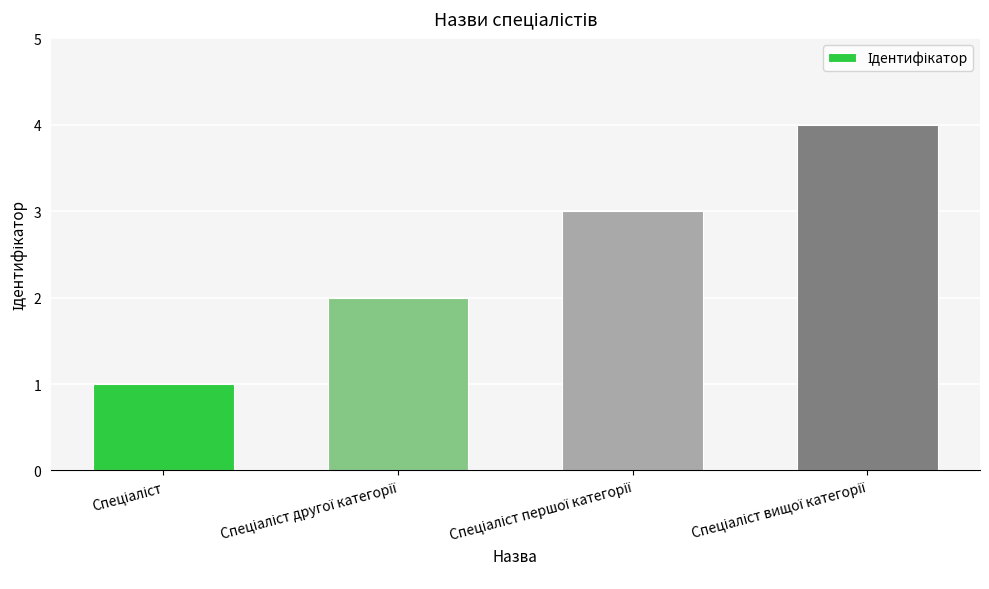

Are the bars horizontal?

No